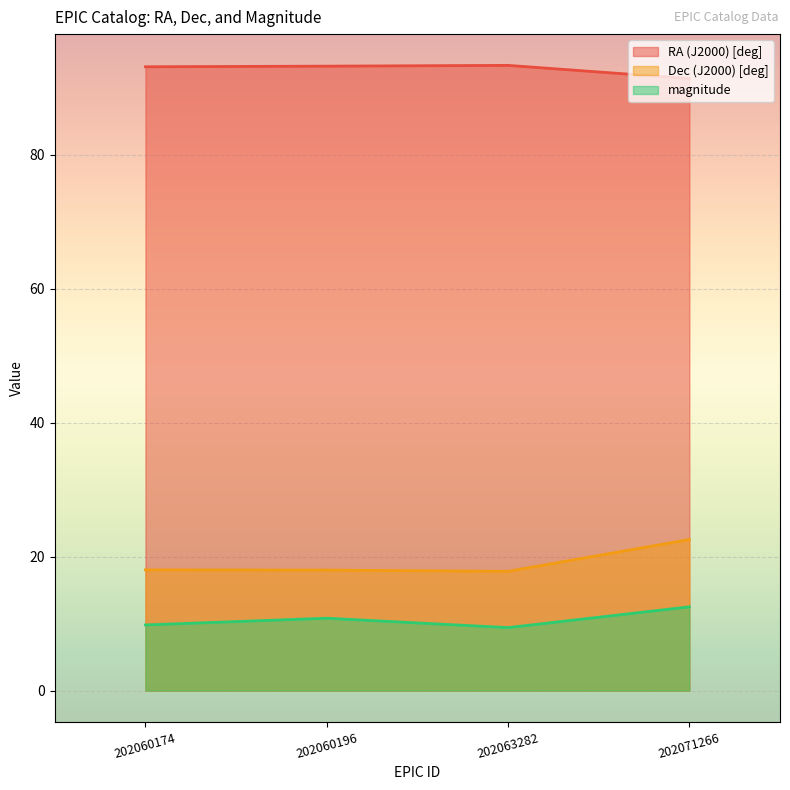

The value of Dec (J2000) [deg] at 202060196 is 28.1. True or false?

False